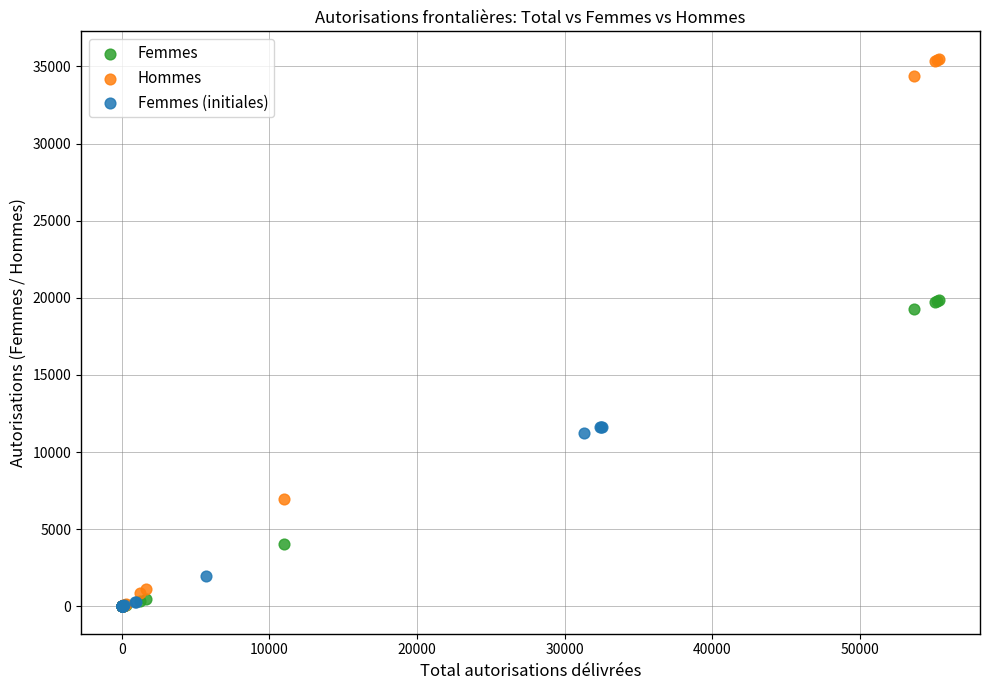

Which series reaches the maximum Y coordinate?

Hommes